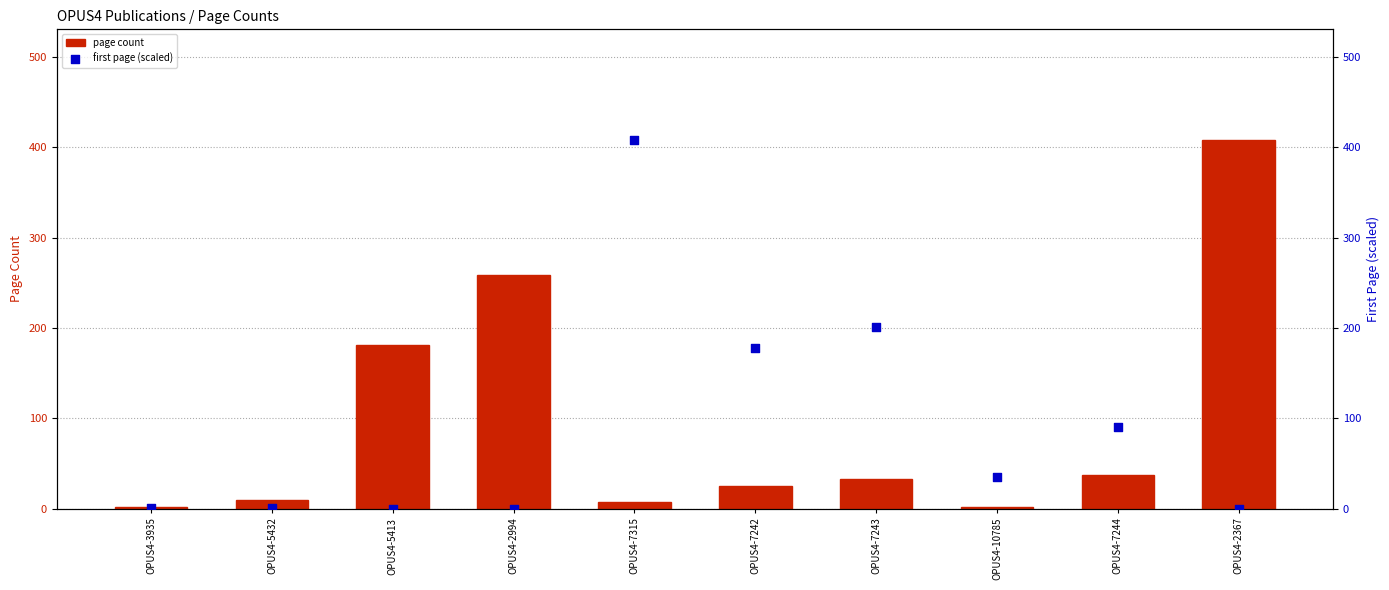

What is the total value across all series at OPUS4-5432?

9.9